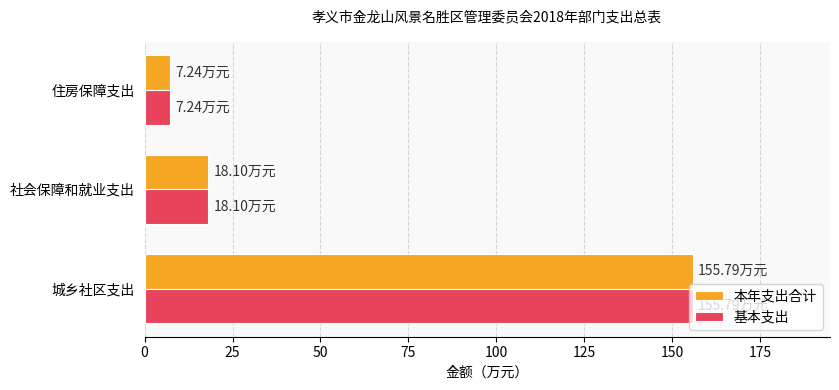

At which label is 本年支出合计 closest to 81?

社会保障和就业支出